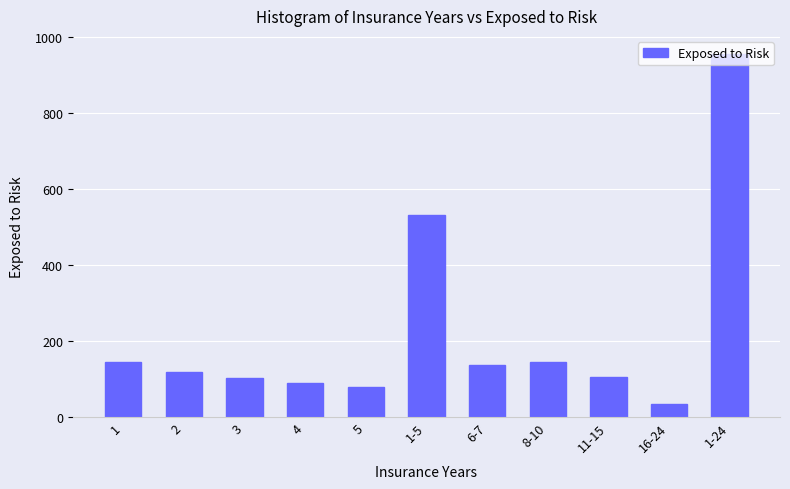

Count the number of categories in the chart.

11